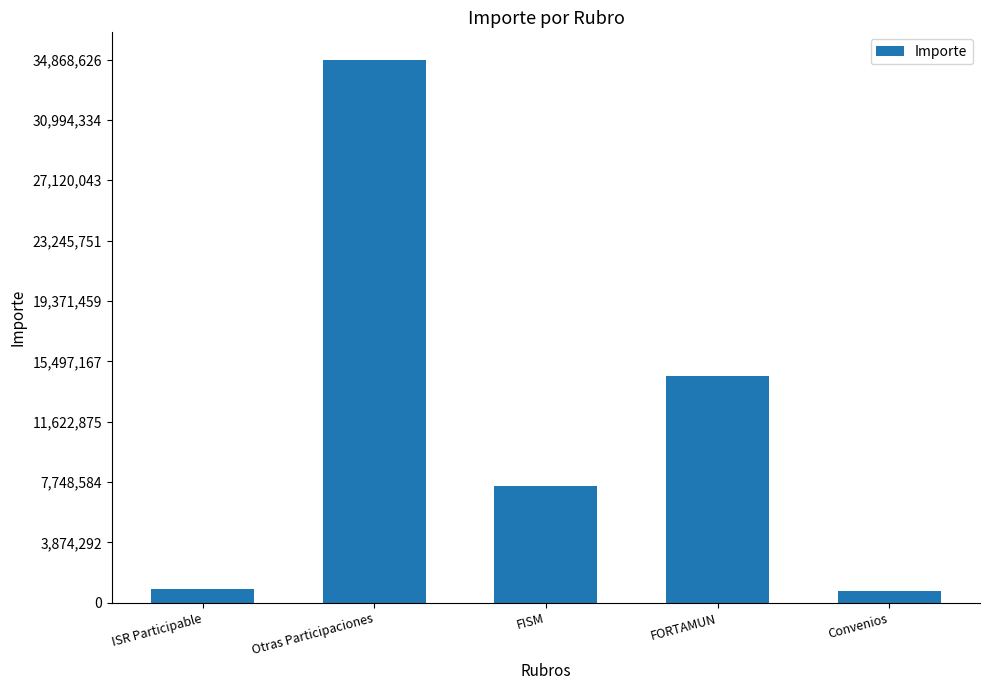

What is the maximum value shown in the chart?

34868626.3